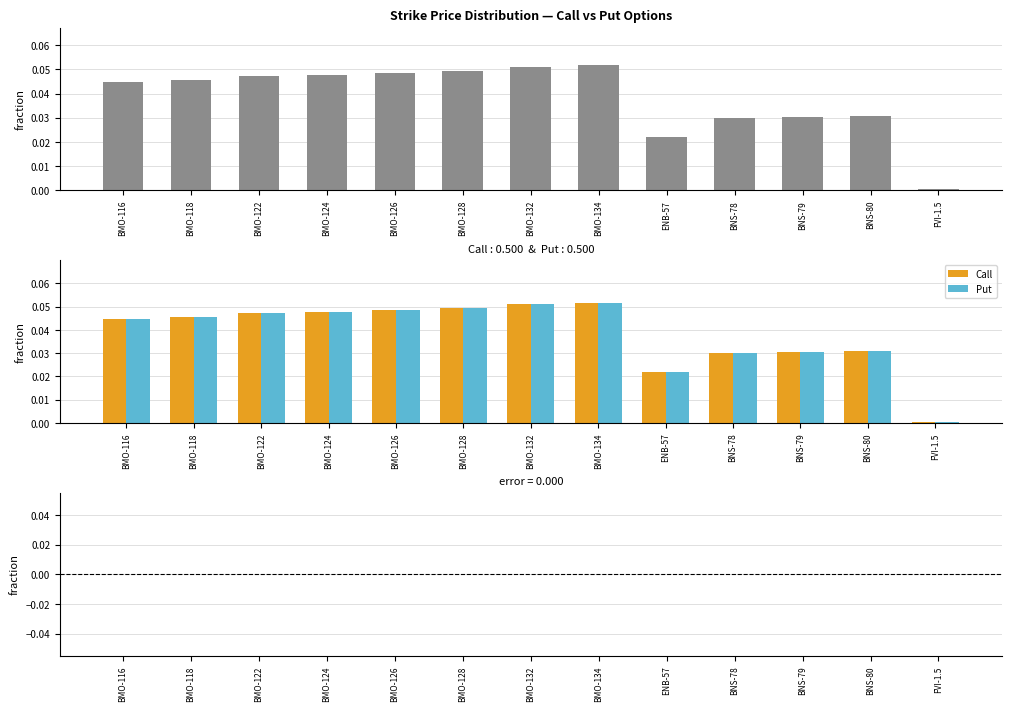

Reading left to right, list all the values displayed in this chart.

Call: BMO-116=0.0	BMO-118=0.0	BMO-122=0.0	BMO-124=0.0	BMO-126=0.0	BMO-128=0.0	BMO-132=0.1	BMO-134=0.1	ENB-57=0.0	BNS-78=0.0	BNS-79=0.0	BNS-80=0.0	FVI-1.5=0.0
Put: BMO-116=0.0	BMO-118=0.0	BMO-122=0.0	BMO-124=0.0	BMO-126=0.0	BMO-128=0.0	BMO-132=0.1	BMO-134=0.1	ENB-57=0.0	BNS-78=0.0	BNS-79=0.0	BNS-80=0.0	FVI-1.5=0.0
Call - Put: BMO-116=0.0	BMO-118=0.0	BMO-122=0.0	BMO-124=0.0	BMO-126=0.0	BMO-128=0.0	BMO-132=0.0	BMO-134=0.0	ENB-57=0.0	BNS-78=0.0	BNS-79=0.0	BNS-80=0.0	FVI-1.5=0.0